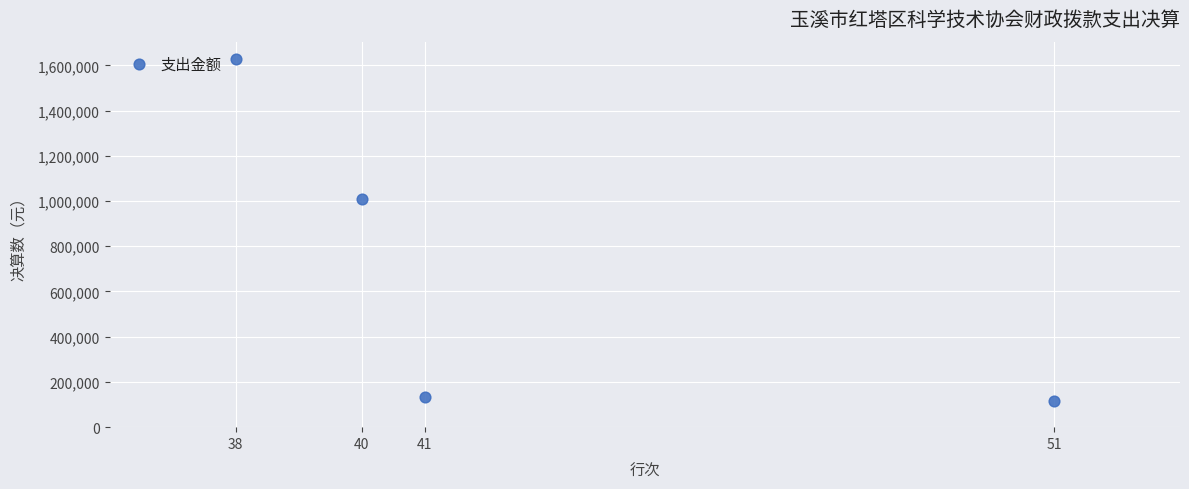

What is the range of Y values (max minus min)?

1513467.2